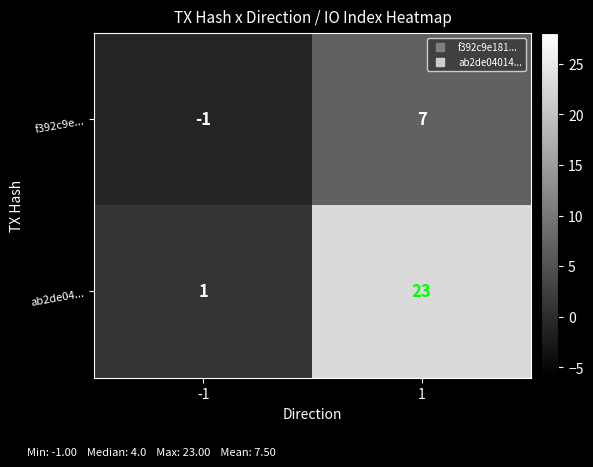

Rank the series at 1 from highest to lowest value.

ab2de04..., f392c9e...